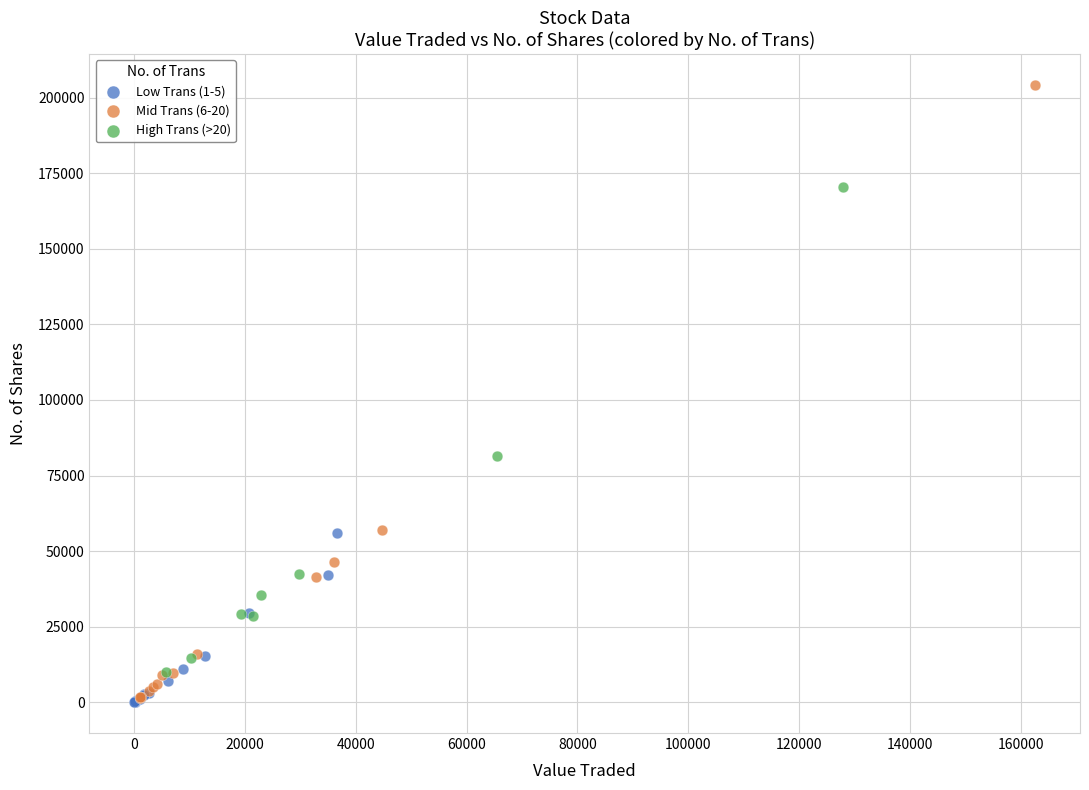

Which series reaches the maximum Y coordinate?

Mid Trans (6-20)